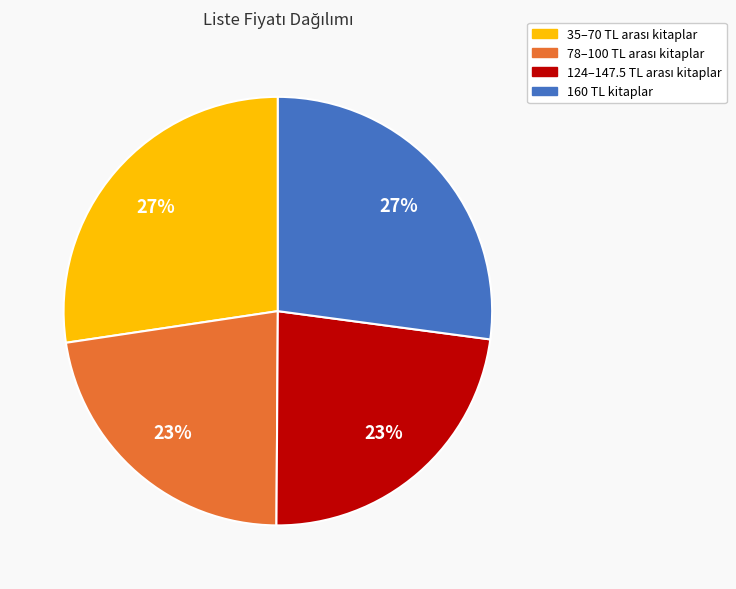

To the nearest percent, what is the average slice percentage?

25%